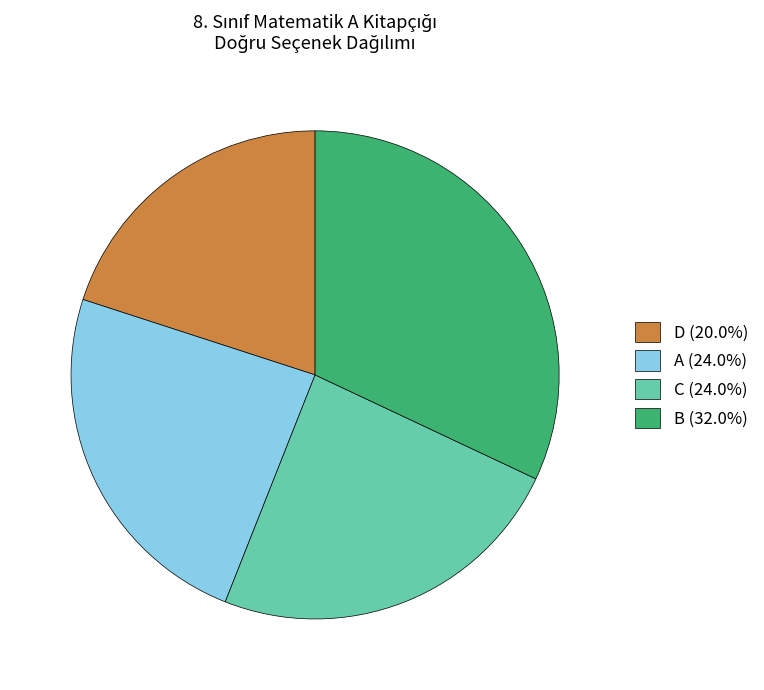

Approximately how many times larger is the value at A (24.0%) compared to C (24.0%)?

1.0